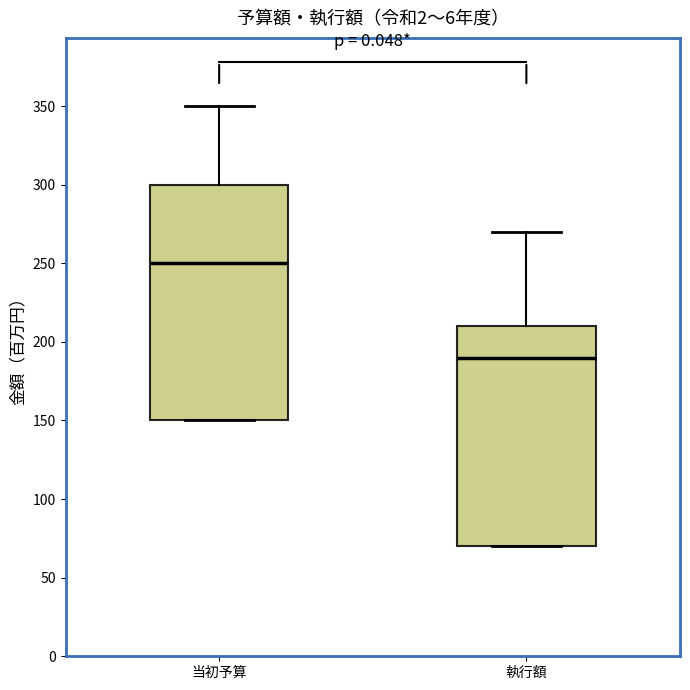

Reading left to right, transcribe this box plot: for each box, give where its median line is, the range the box spans, and where its two whiskers end, as read against the y-axis. The values are not printed on the chart, so give them approximately, as read against the axis.

当初予算: median 250, box 150 to 300, whiskers 150 to 350
執行額: median 190, box 70 to 210, whiskers 70 to 270